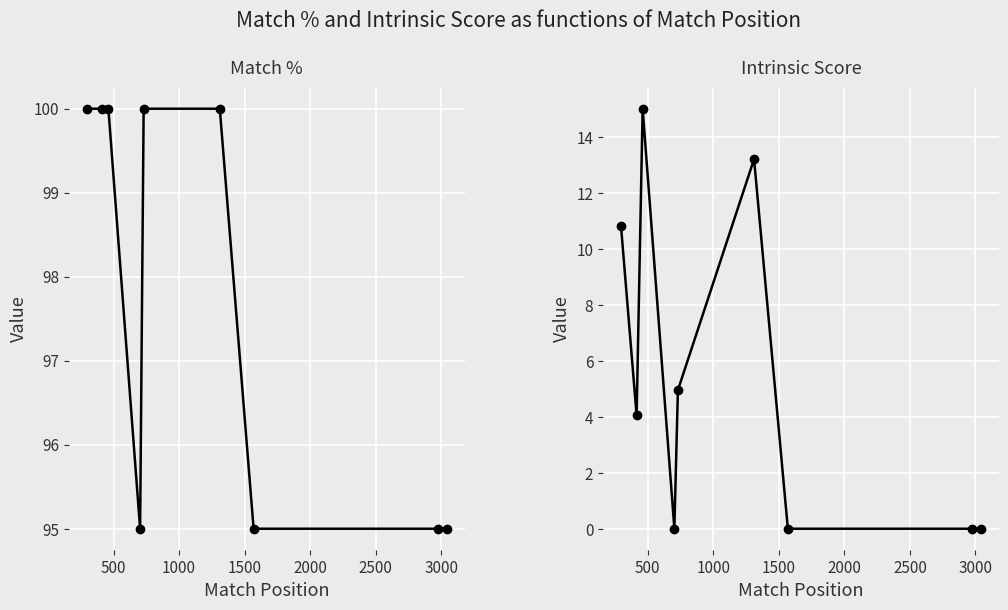

What is the difference between the maximum and minimum values in the Intrinsic Score series?

15.0